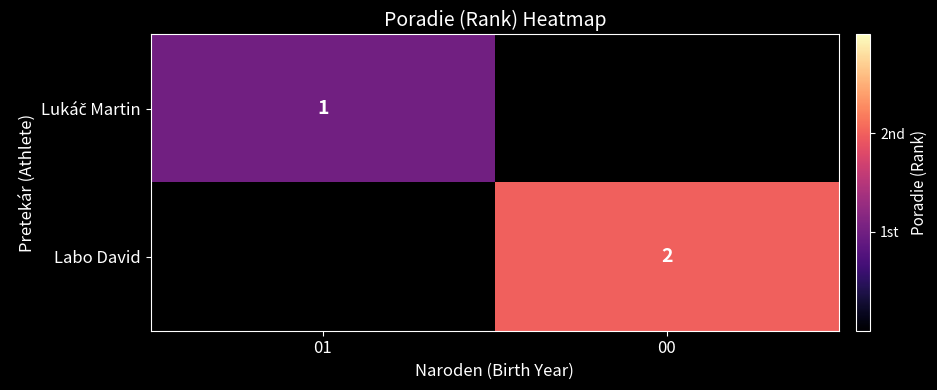

True or false: Labo David has a value of 2 at 00.

True